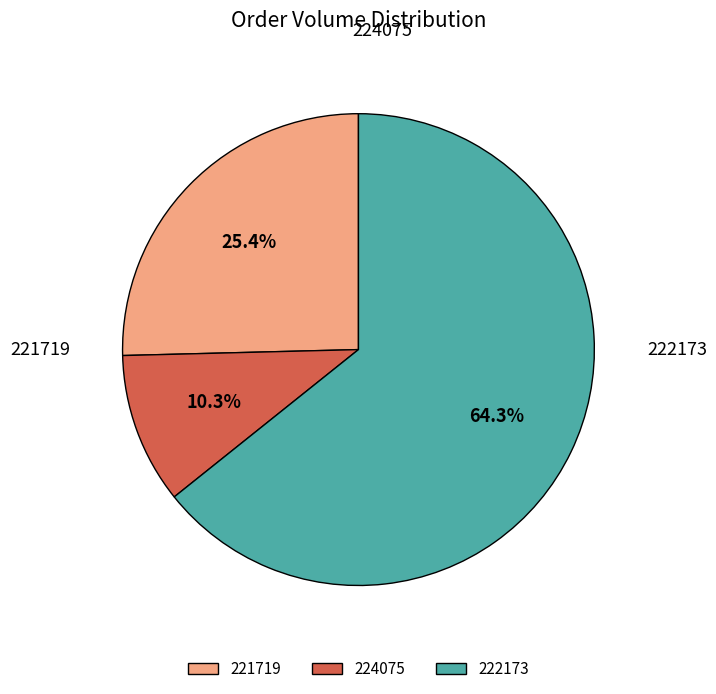

Count the number of slices in the pie.

3